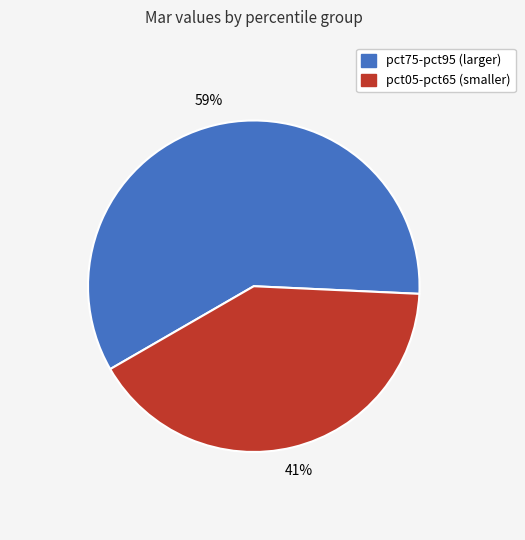

Does any single category account for the majority?

Yes